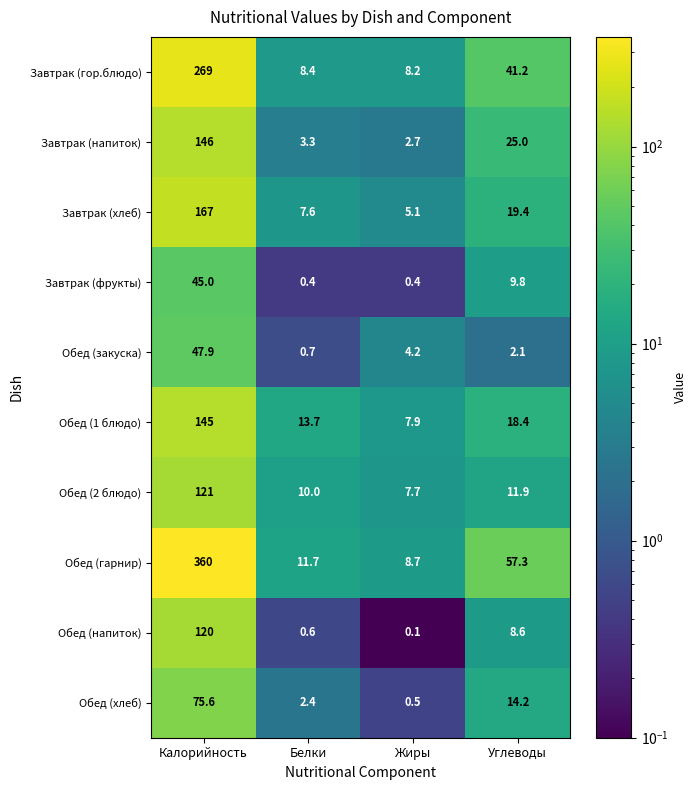

Which series has the largest total across all categories?

Обед (гарнир)